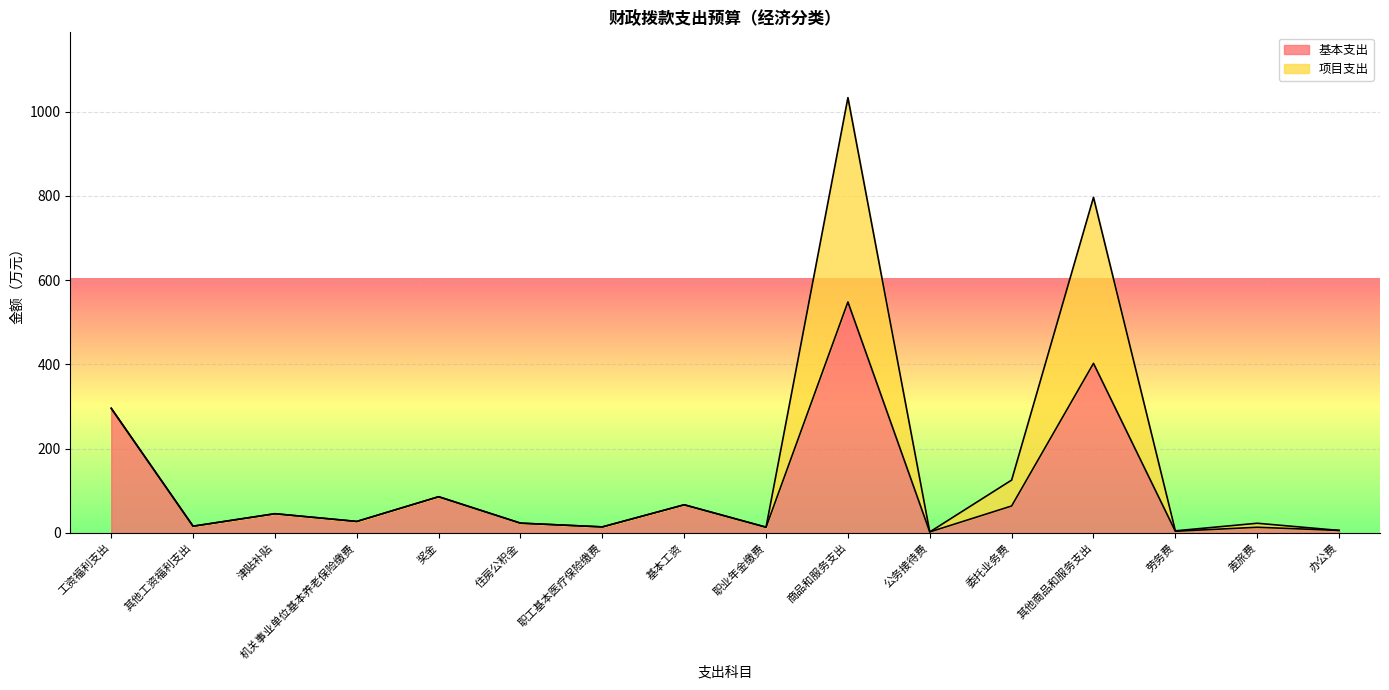

How many points are lower than both their immediate neighbors (excluding endpoints)?

6